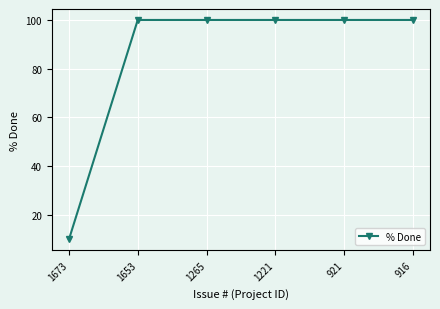

Reading right to left, what are all the values shown in this chart?

100	100	100	100	100	10